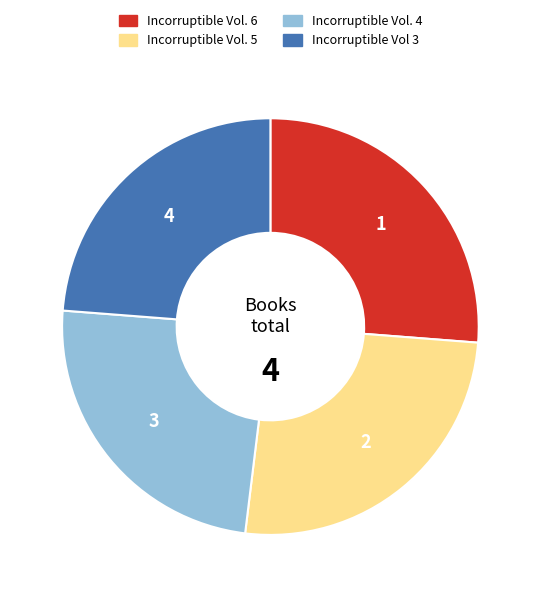

Approximately how many times larger is the value at Incorruptible Vol. 4 compared to Incorruptible Vol. 5?

0.9